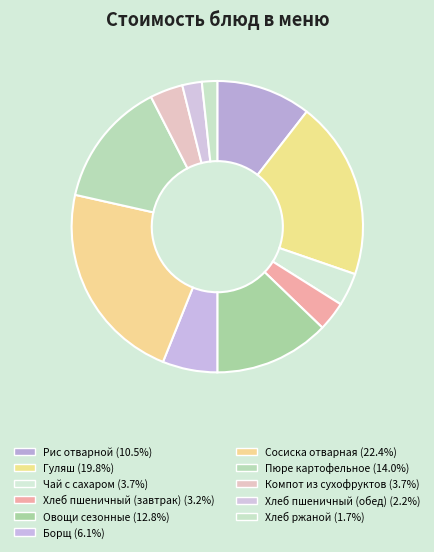

Combined, do Овощи сезонные and Хлеб ржаной account for over 50%?

No